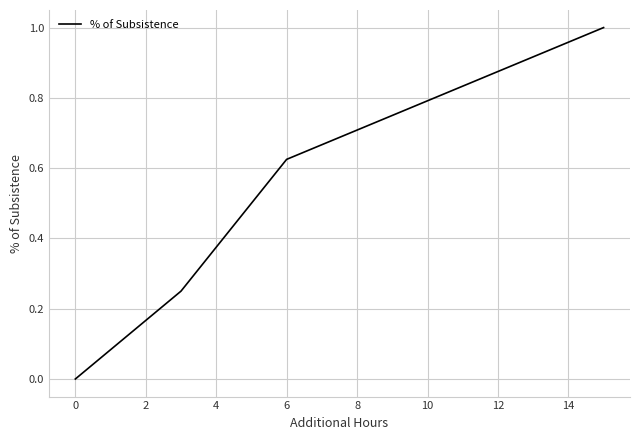

How many series are shown in this chart?

1